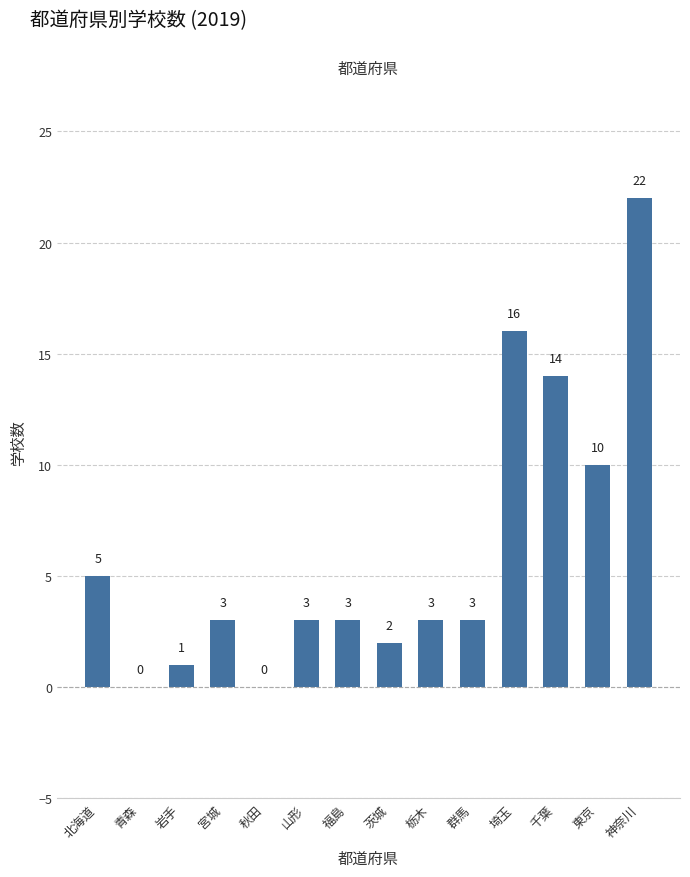

True or false: the data shows 0 at 秋田.

True